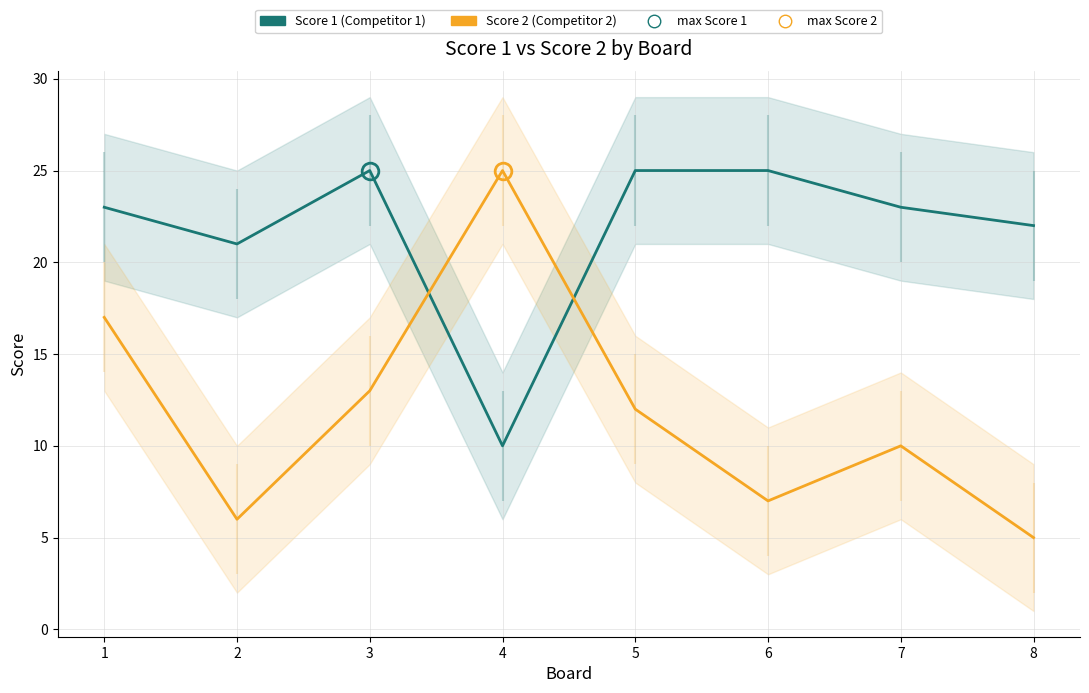

Is it true that Score 1 equals 12 at 3?

False